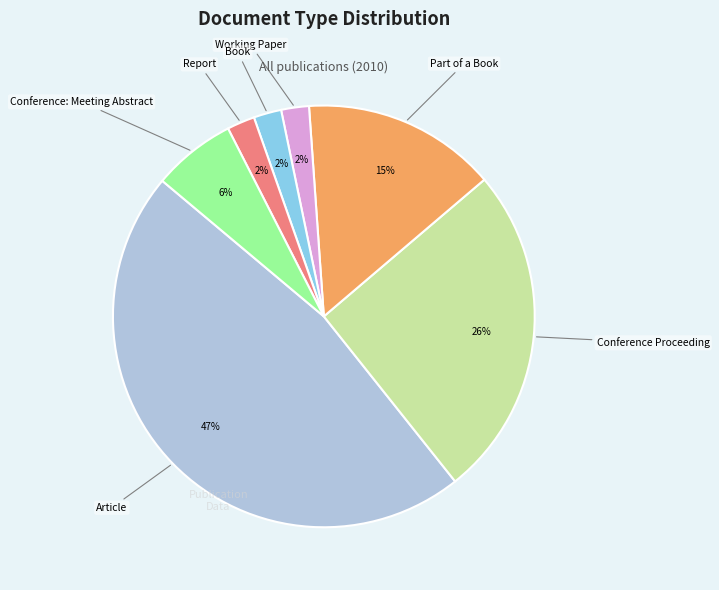

Is there a majority slice in this chart?

No